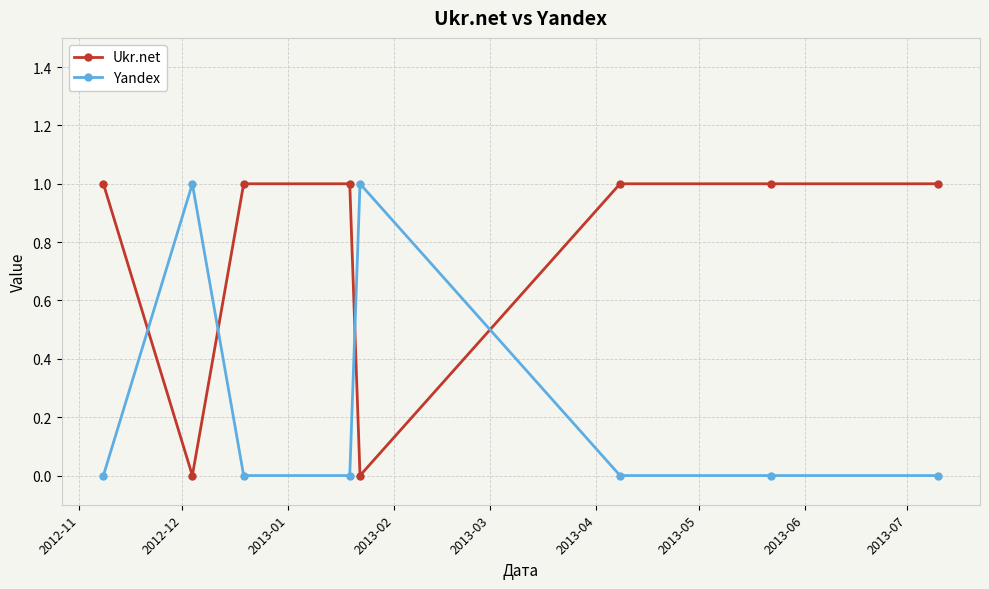

What is the value of the Ukr.net point at the 6th from the left?

1